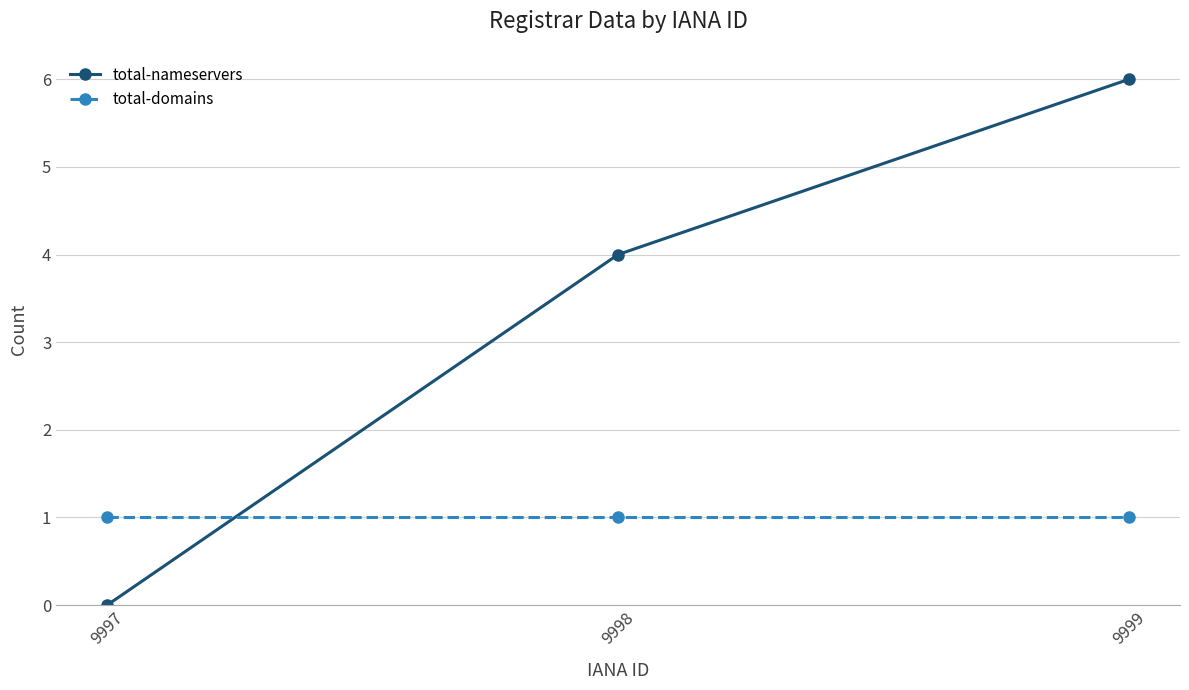

Is it true that total-domains equals 2 at 9998?

False